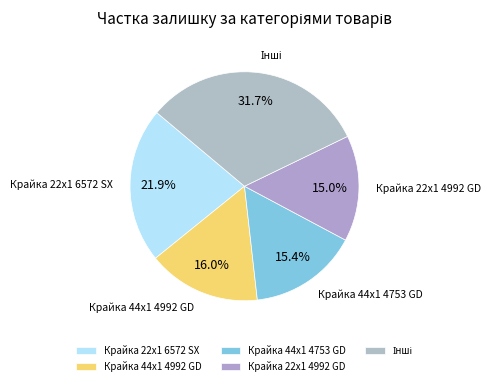

To the nearest percent, what is the average slice percentage?

20%